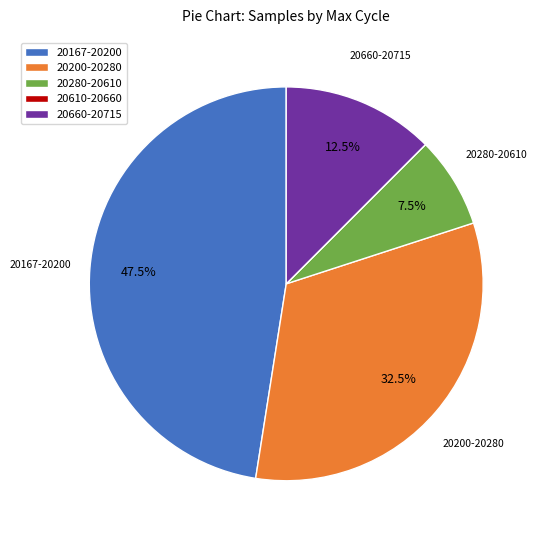

Is there any slice that represents more than half of the pie?

No